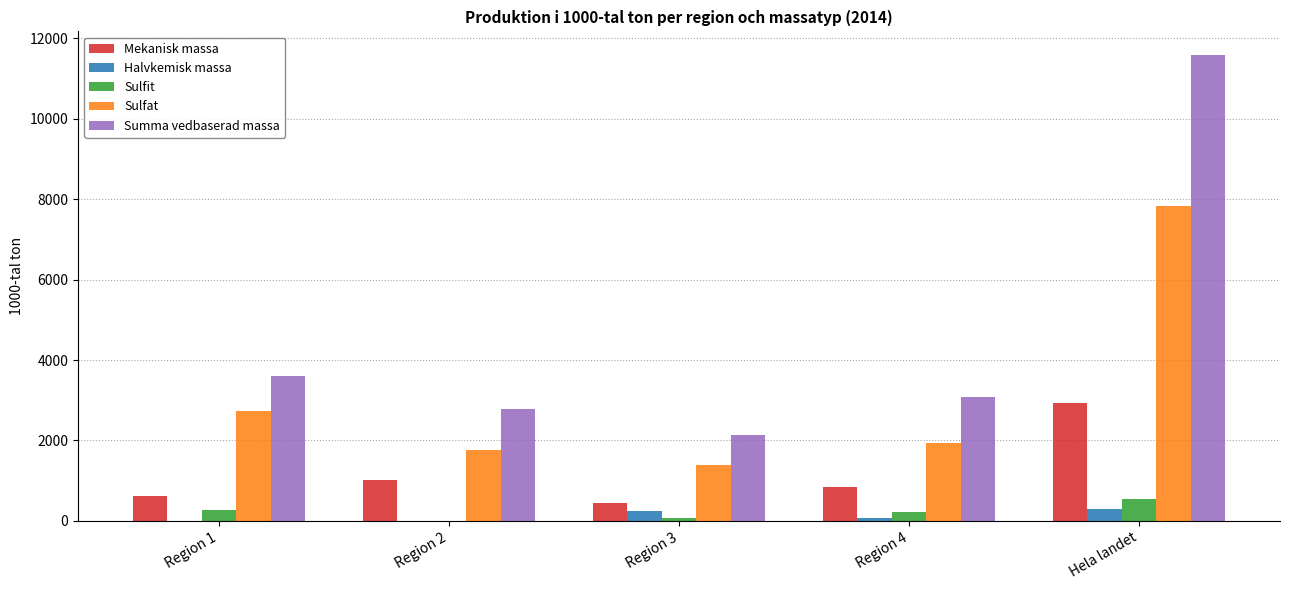

How many series are shown in this chart?

5